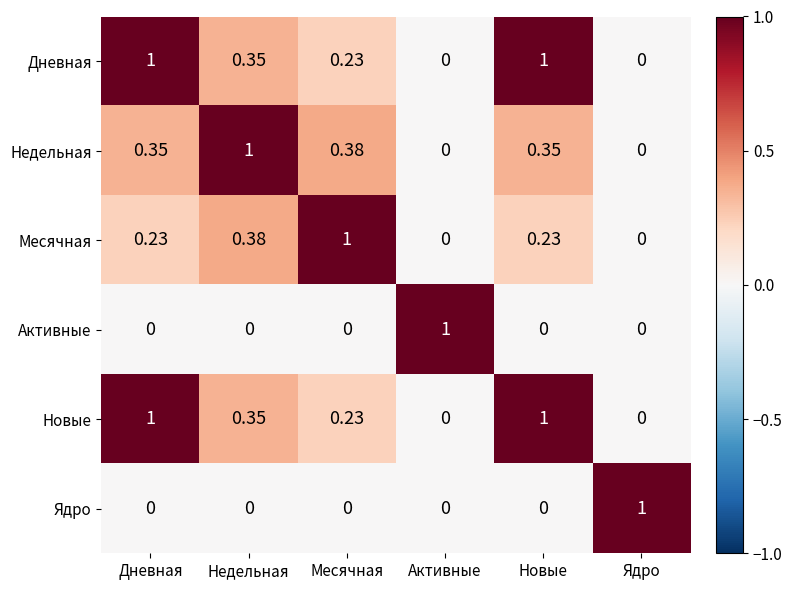

Is the value of Недельная at Ядро greater than the value of Ядро at Ядро?

No